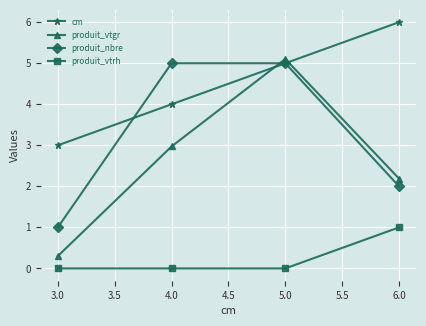

Count the number of categories in the chart.

4